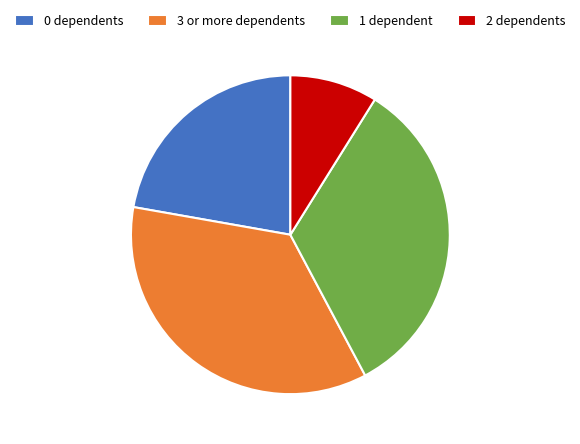

Is the sum of 2 dependents and 1 dependent greater than half?

No